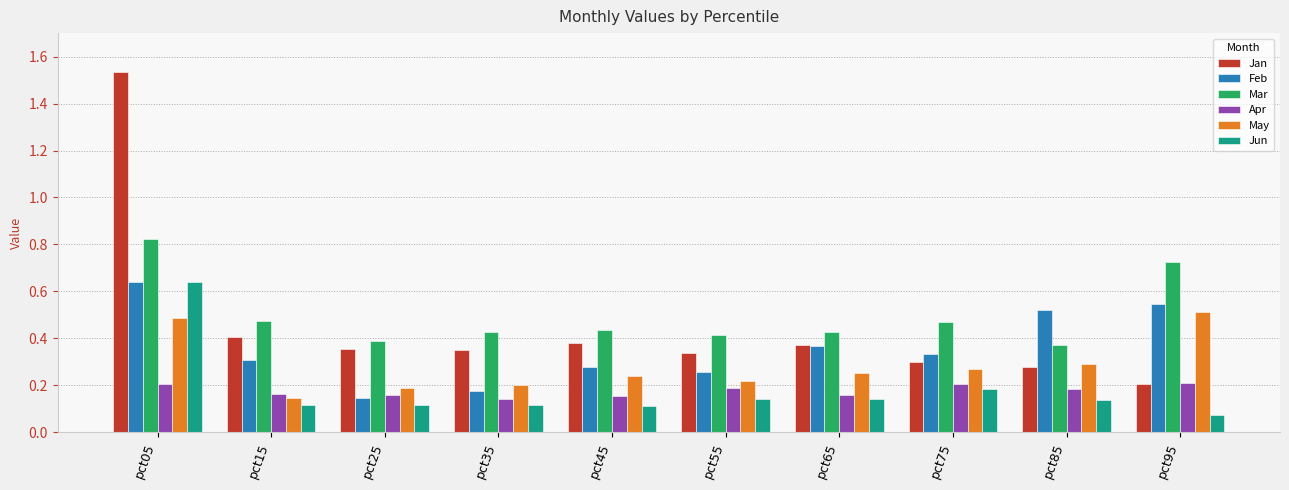

Between pct55 and pct85, which series saw the biggest shift?

Feb